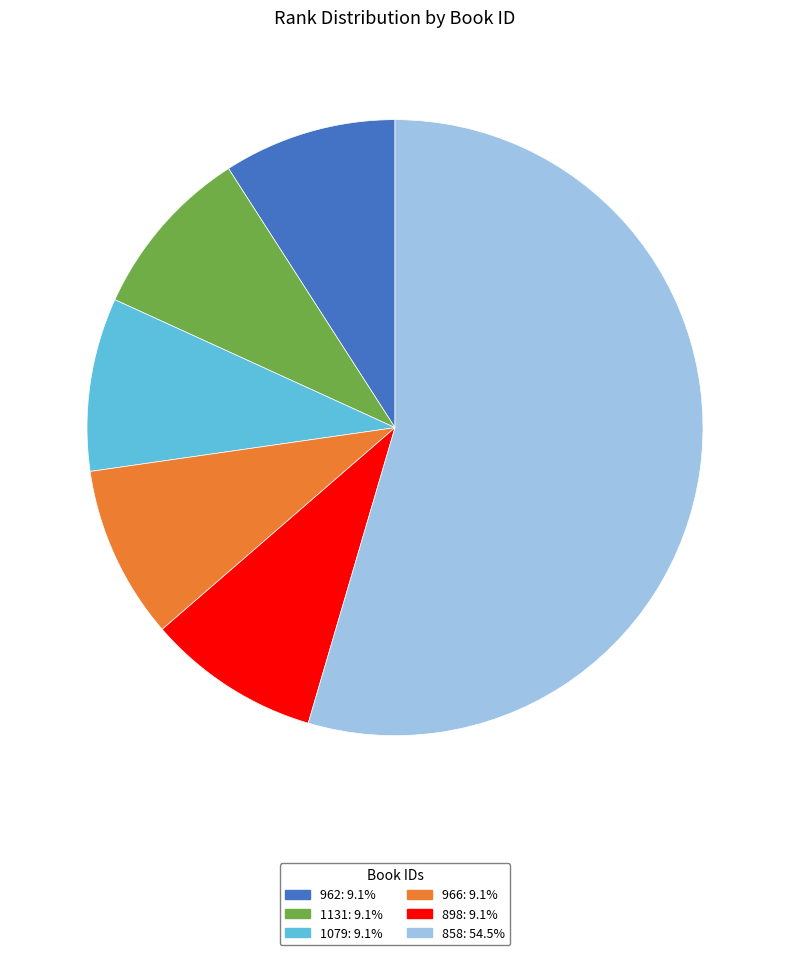

Approximately how many times larger is the value at 858 compared to 962?

6.0